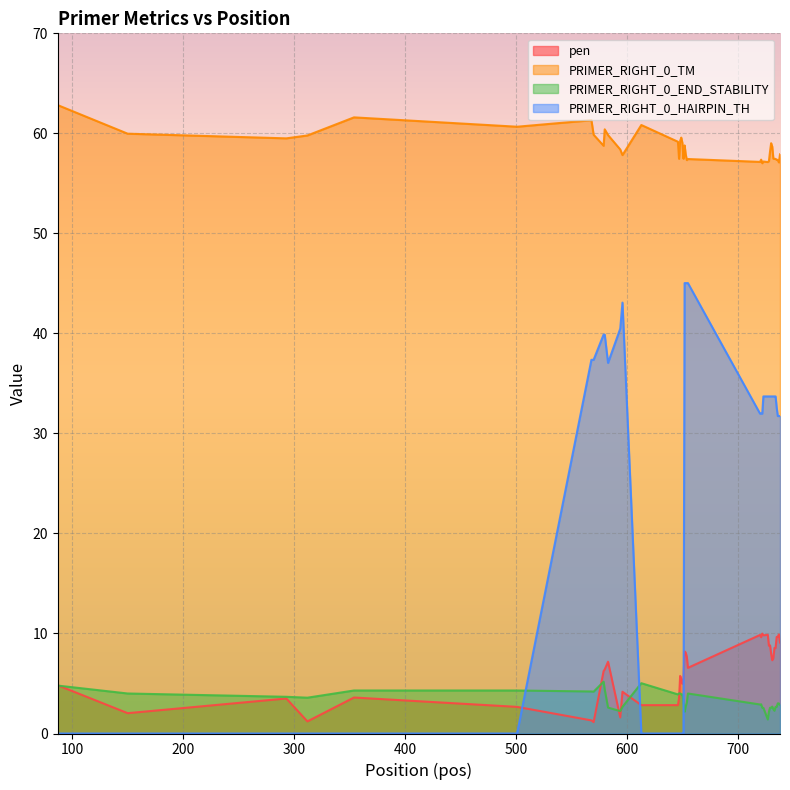

True or false: PRIMER_RIGHT_0_HAIRPIN_TH and PRIMER_RIGHT_0_END_STABILITY intersect in this chart.

True